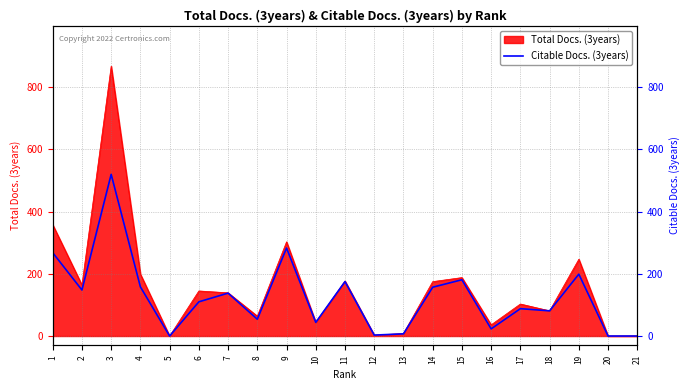

Between 3 and 6, which is larger?

3